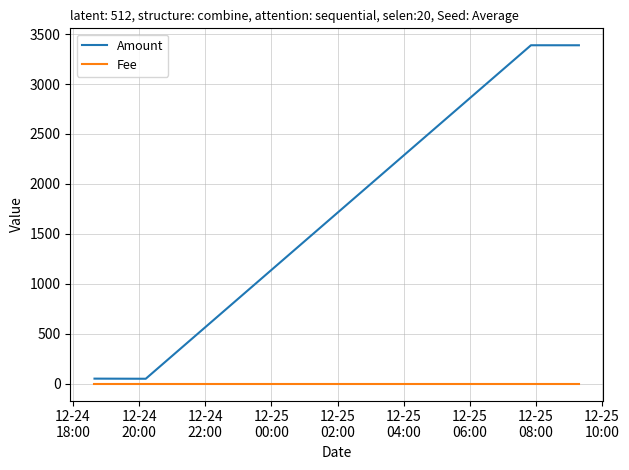

How many lines are shown in the chart?

2